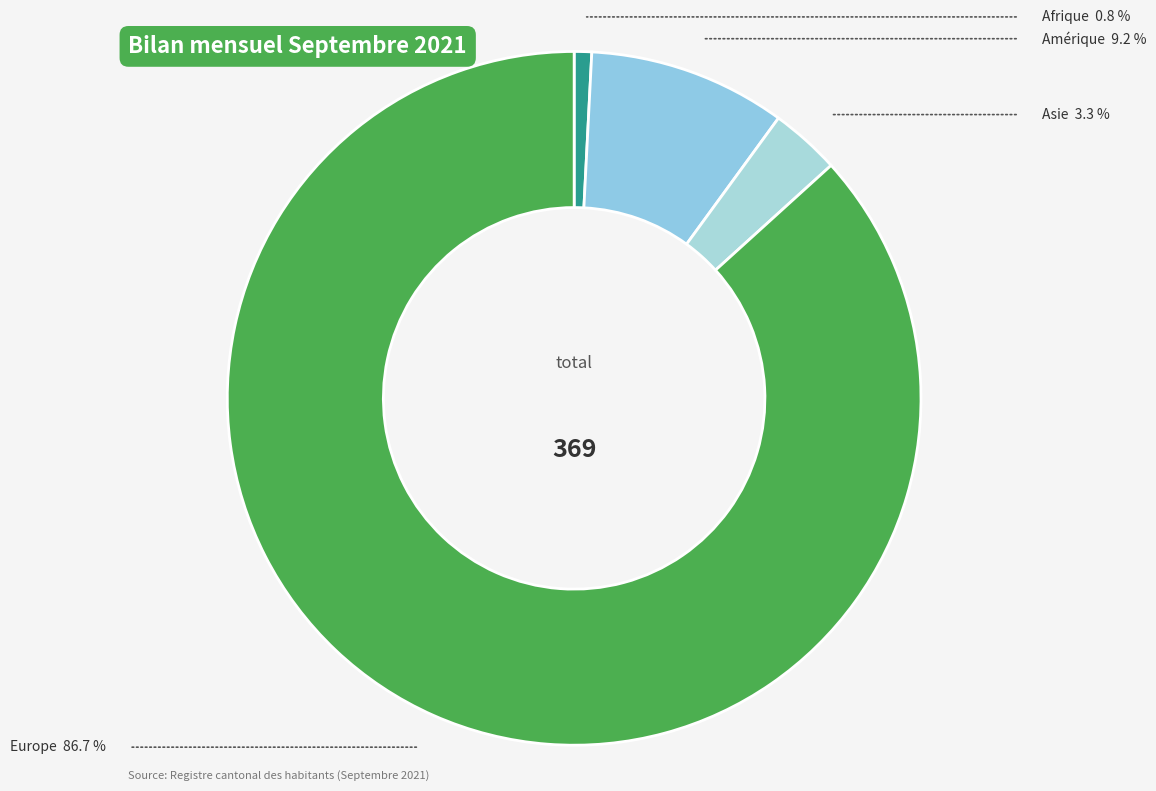

Combined, do Amérique and Europe account for over 50%?

Yes